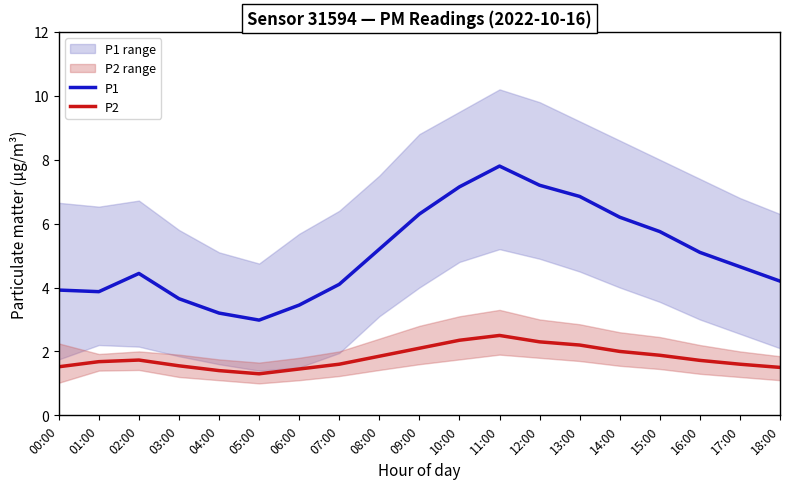

At how many categories does at least one series exceed 1?

19